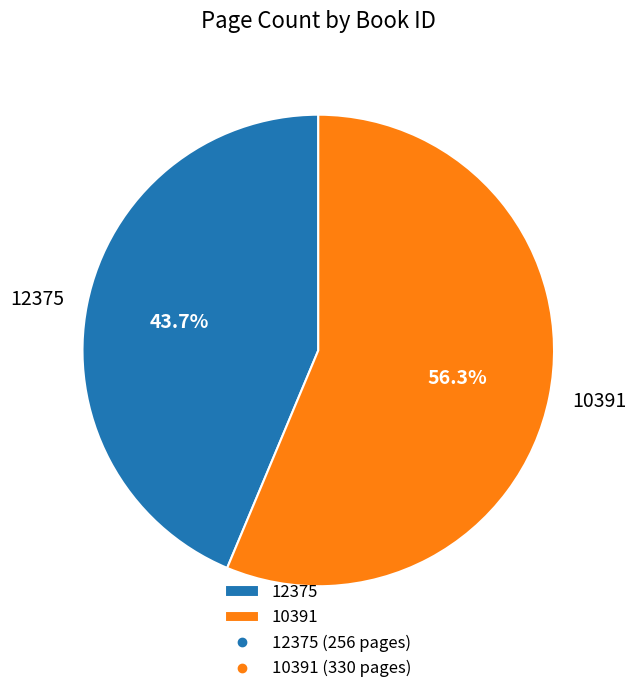

To the nearest percent, what is the difference between the largest and smallest slice percentages?

13%